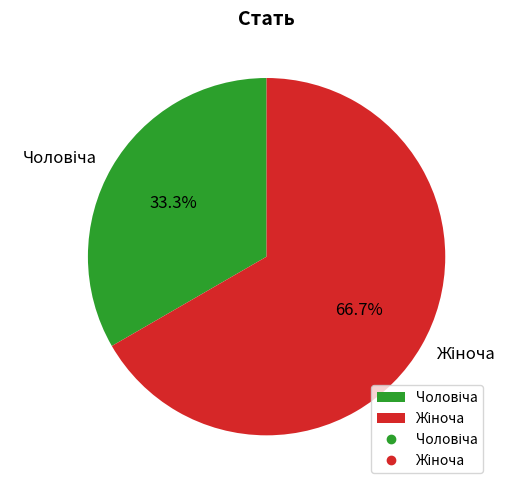

Is there a majority slice in this chart?

Yes